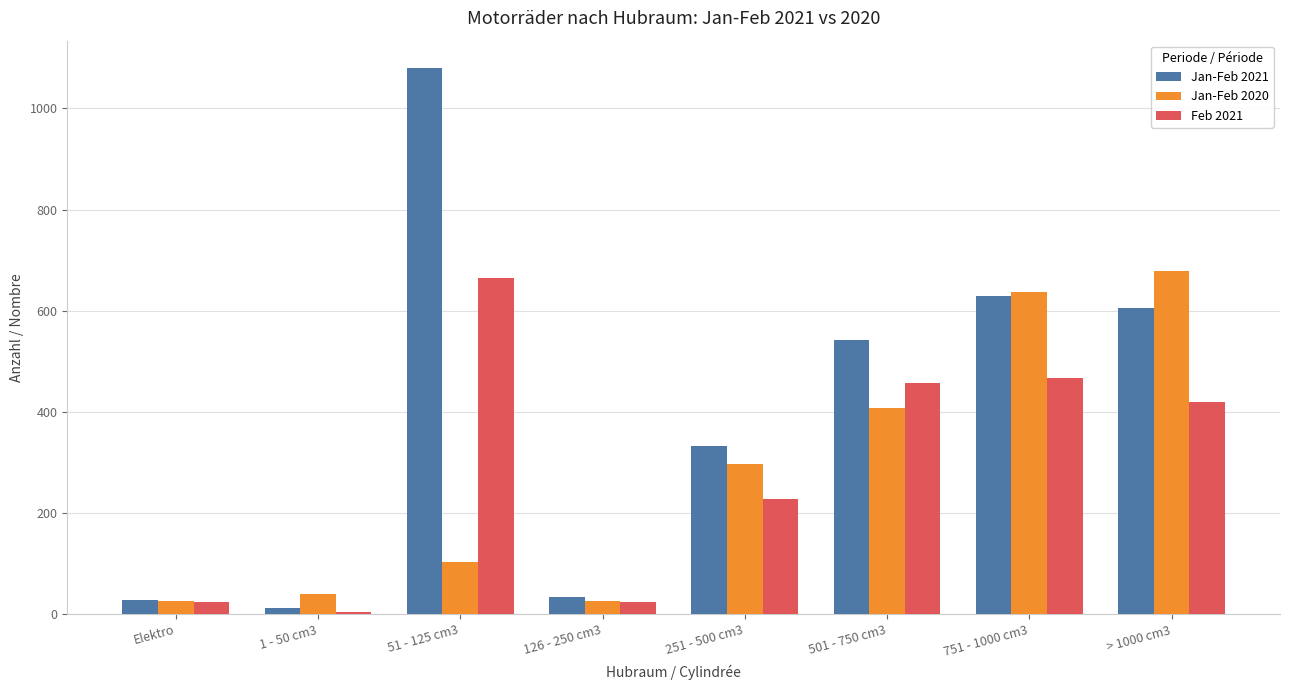

What is the sum of all Jan-Feb 2020 values?

2218